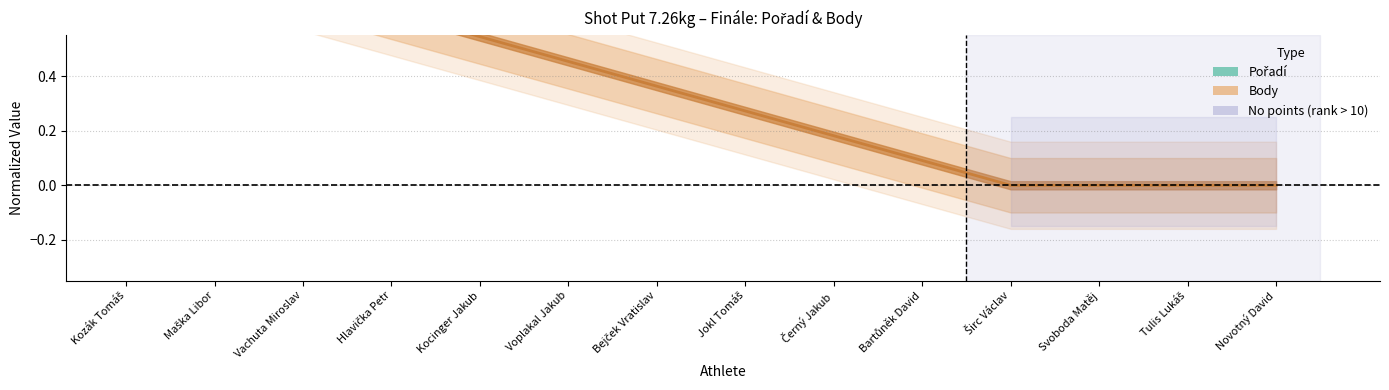

List the series in order of their peak value, highest first.

Pořadí (normalized performance), Body (normalized points)